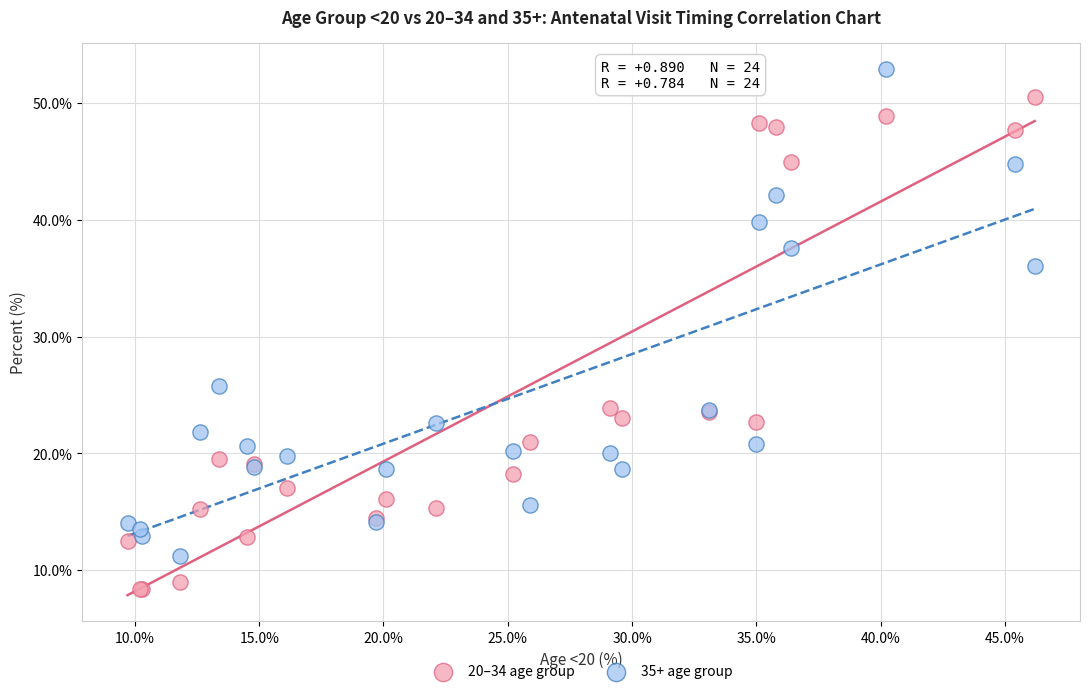

What is the X range (max minus min) for the scatter plot?

36.5